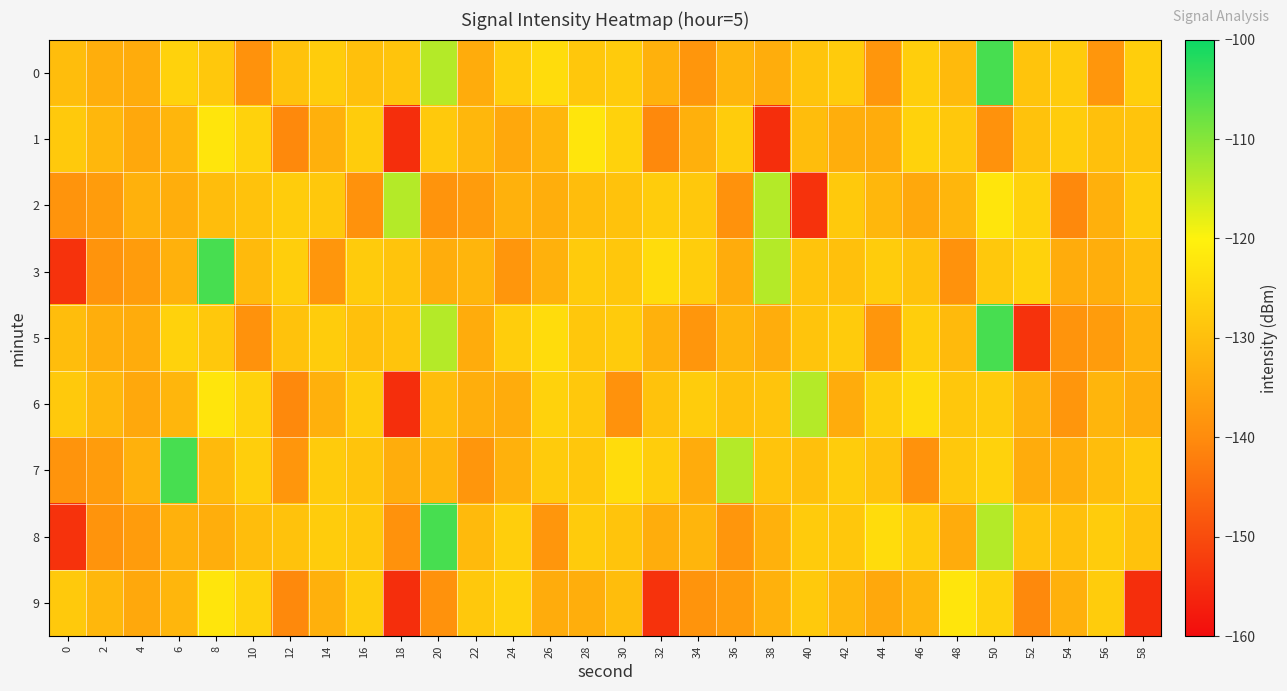

What is the maximum value shown in the chart?

-104.9